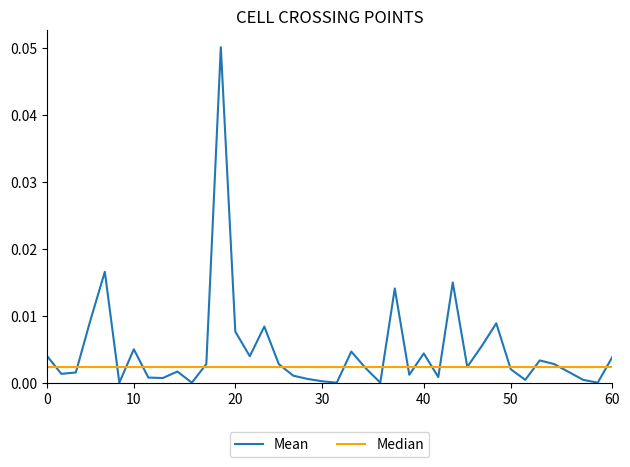

What is the maximum value shown in the chart?

0.1